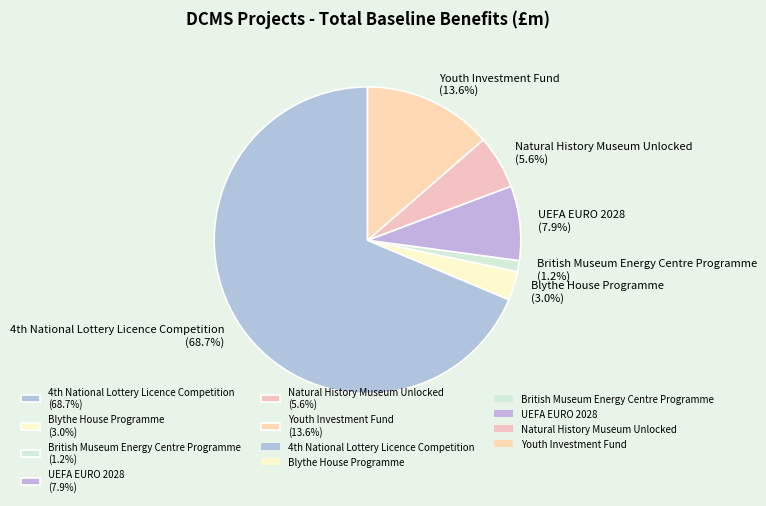

What is the smallest slice in the pie chart?

British Museum Energy Centre Programme